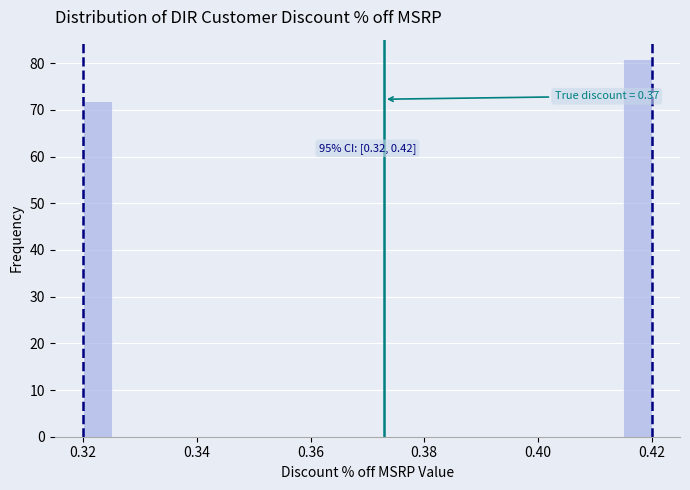

Read against the x-axis, roughly where is the centre of the tallest bar?

0.418